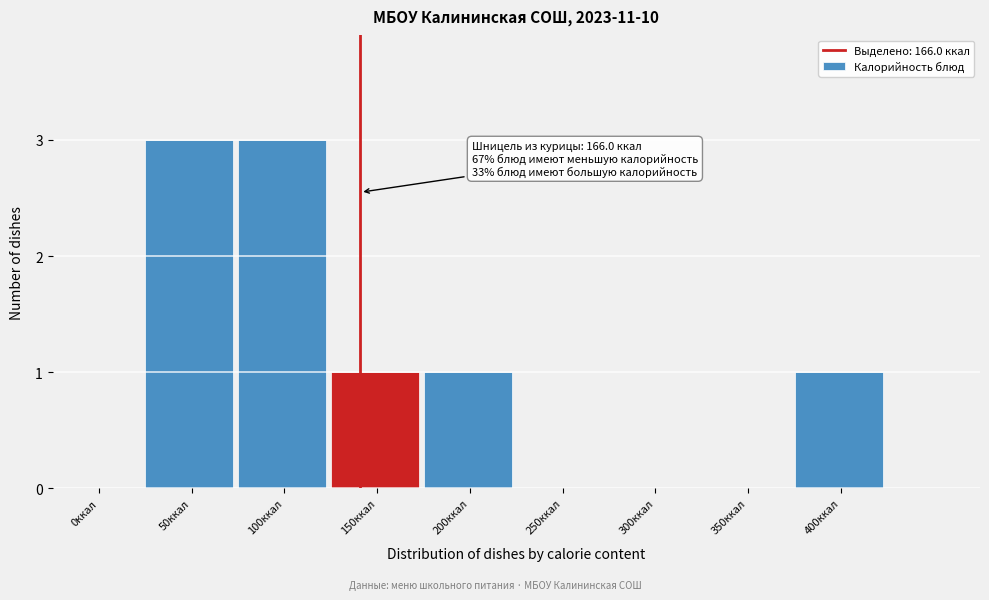

Reading right to left, list all the values displayed in this chart.

400ккал=1	350ккал=0	300ккал=0	250ккал=0	200ккал=1	150ккал=1	100ккал=3	50ккал=3	0ккал=0